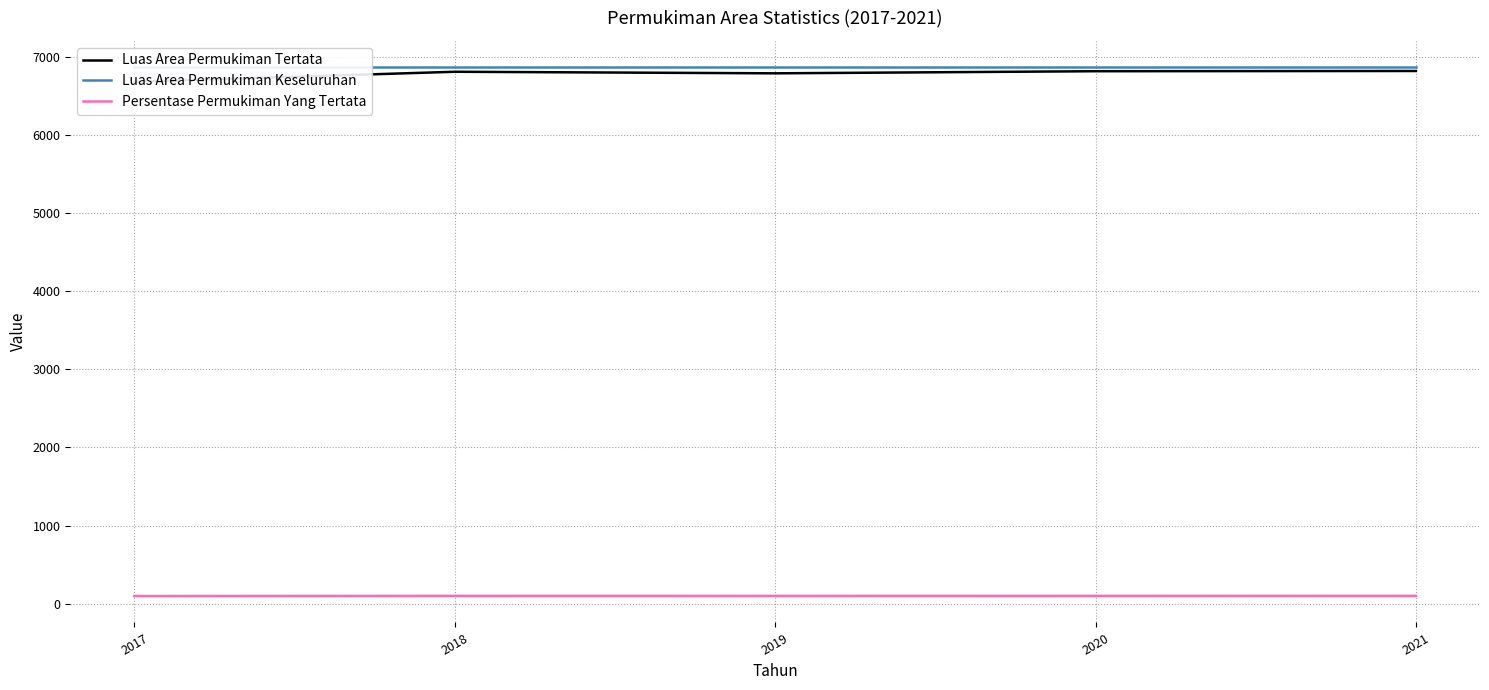

Where is Luas Area Permukiman Keseluruhan nearest to the value 6866?

2017